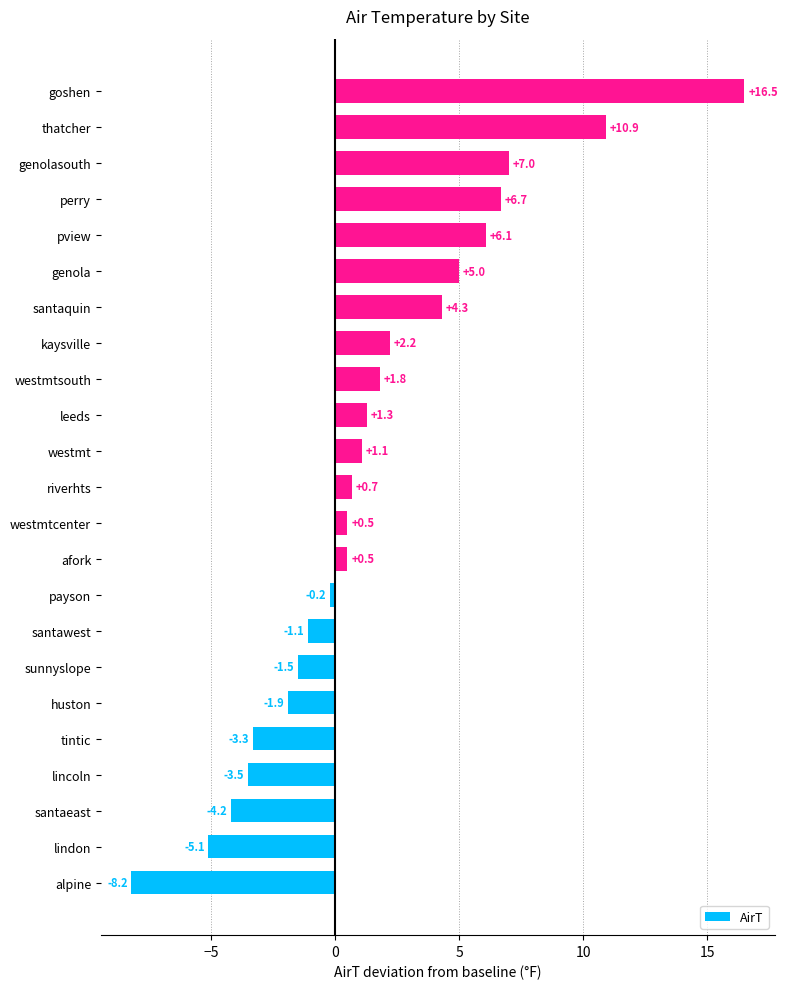

What is the minimum value shown in the chart?

-8.2